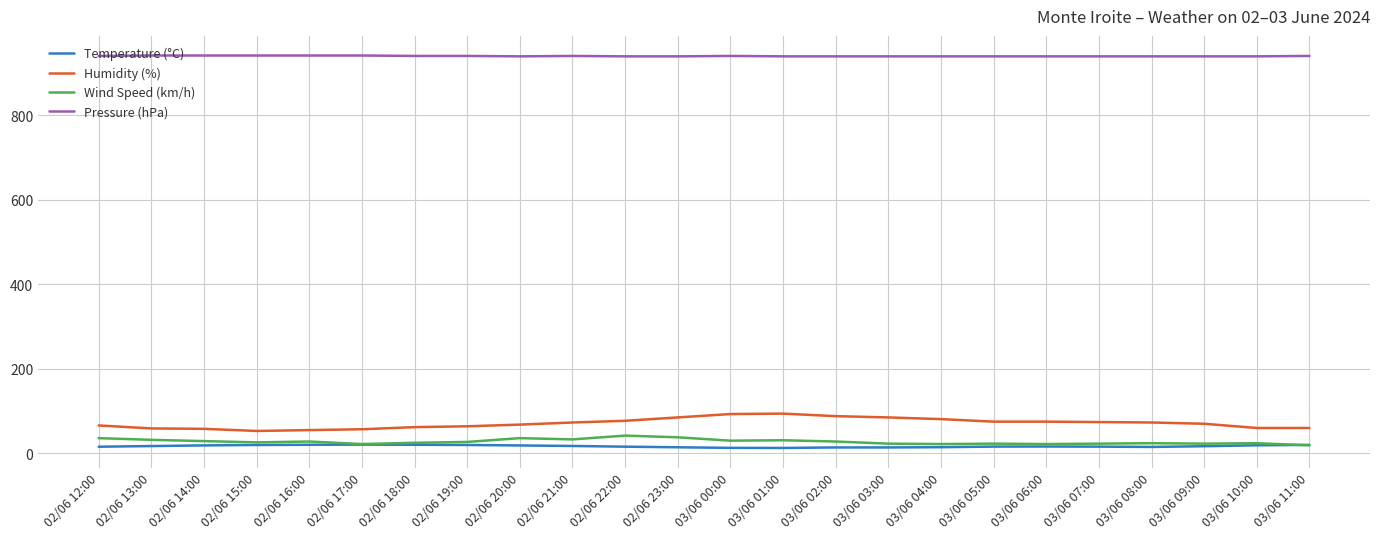

Which series has the largest range (max minus min)?

Humidity (%)